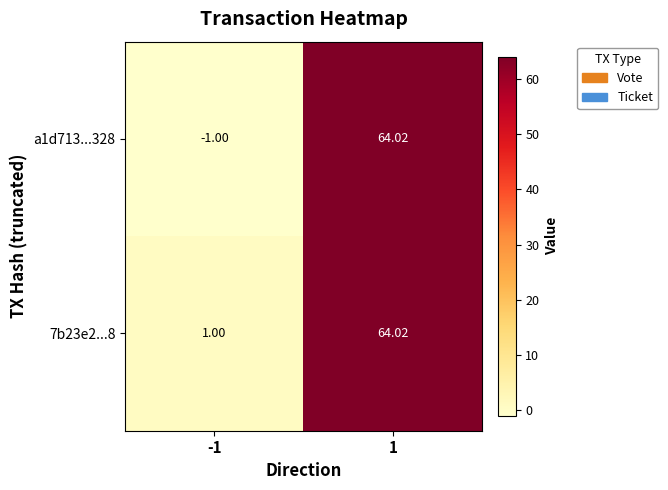

At which category does the chart reach its minimum across all series?

-1